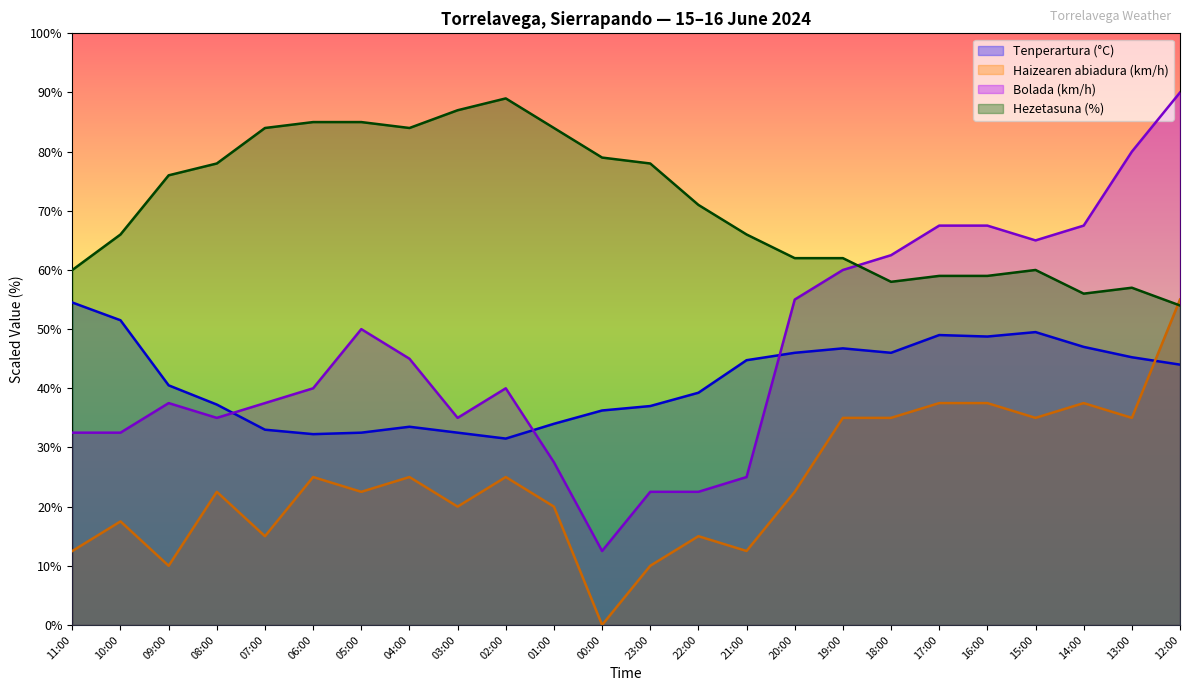

Reading right to left, list all the values displayed in this chart.

Tenperartura (°C): 12:00=44.0	13:00=45.2	14:00=47.0	15:00=49.5	16:00=48.8	17:00=49.0	18:00=46.0	19:00=46.8	20:00=46.0	21:00=44.7	22:00=39.2	23:00=37.0	00:00=36.2	01:00=34.0	02:00=31.5	03:00=32.5	04:00=33.5	05:00=32.5	06:00=32.2	07:00=33.0	08:00=37.2	09:00=40.5	10:00=51.5	11:00=54.5
Haizearen abiadura (km/h): 12:00=55.0	13:00=35.0	14:00=37.5	15:00=35.0	16:00=37.5	17:00=37.5	18:00=35.0	19:00=35.0	20:00=22.5	21:00=12.5	22:00=15.0	23:00=10.0	00:00=0.0	01:00=20.0	02:00=25.0	03:00=20.0	04:00=25.0	05:00=22.5	06:00=25.0	07:00=15.0	08:00=22.5	09:00=10.0	10:00=17.5	11:00=12.5
Bolada (km/h): 12:00=90.0	13:00=80.0	14:00=67.5	15:00=65.0	16:00=67.5	17:00=67.5	18:00=62.5	19:00=60.0	20:00=55.0	21:00=25.0	22:00=22.5	23:00=22.5	00:00=12.5	01:00=27.5	02:00=40.0	03:00=35.0	04:00=45.0	05:00=50.0	06:00=40.0	07:00=37.5	08:00=35.0	09:00=37.5	10:00=32.5	11:00=32.5
Hezetasuna (%): 12:00=54.0	13:00=57.0	14:00=56.0	15:00=60.0	16:00=59.0	17:00=59.0	18:00=58.0	19:00=62.0	20:00=62.0	21:00=66.0	22:00=71.0	23:00=78.0	00:00=79.0	01:00=84.0	02:00=89.0	03:00=87.0	04:00=84.0	05:00=85.0	06:00=85.0	07:00=84.0	08:00=78.0	09:00=76.0	10:00=66.0	11:00=60.0